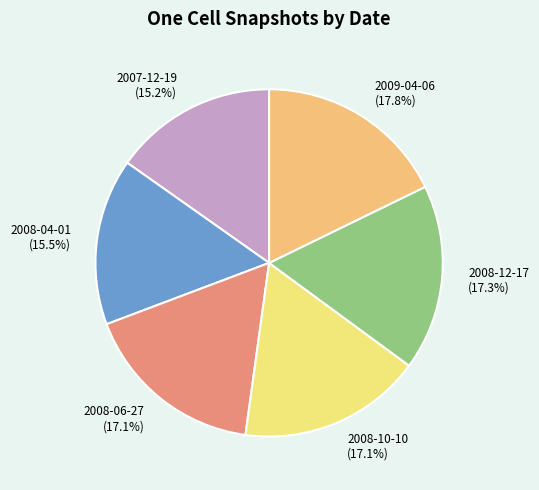

Is it true that 2007-12-19 is 15% of the pie?

True